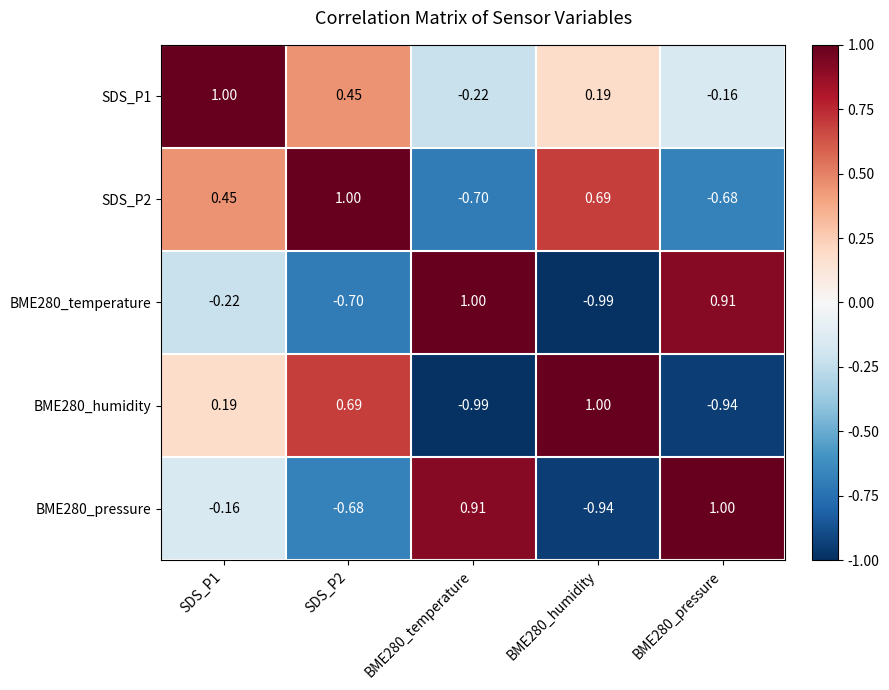

Is the value of BME280_humidity at BME280_pressure greater than the value of SDS_P2 at BME280_temperature?

No